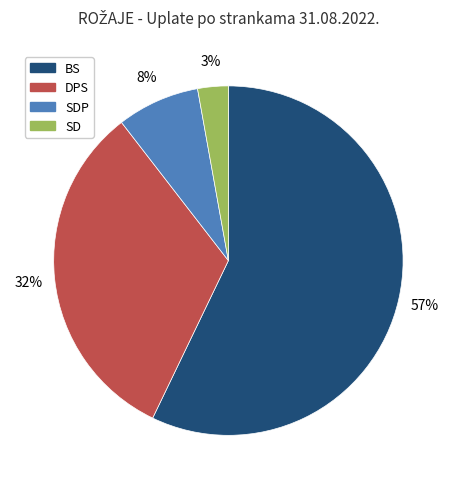

To the nearest percent, what is the difference between the largest and smallest slice percentages?

54%